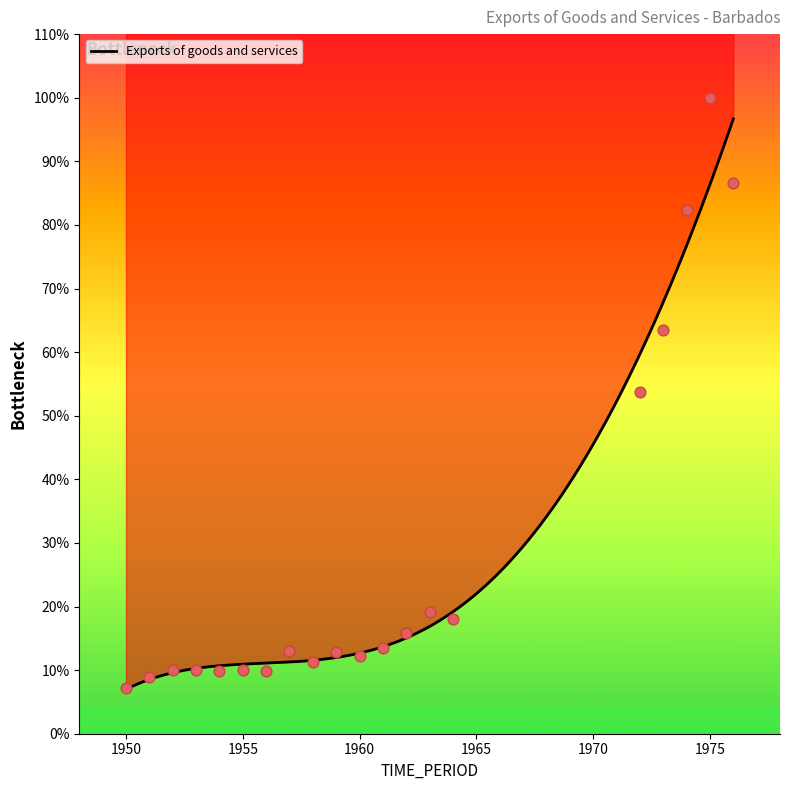

What is the change in value from 1957 to 1964?

+23.8